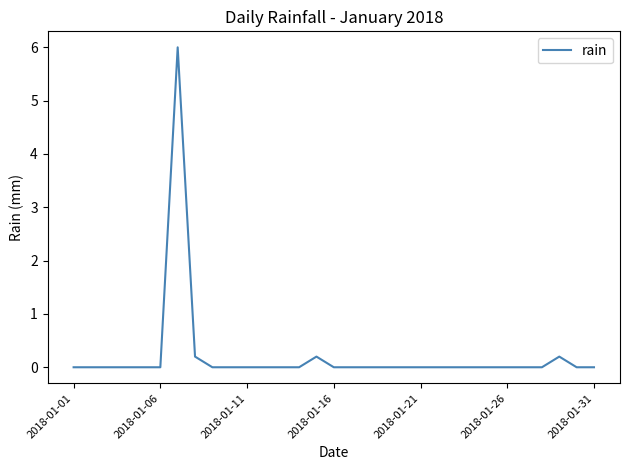

What is the greatest value displayed?

6.0